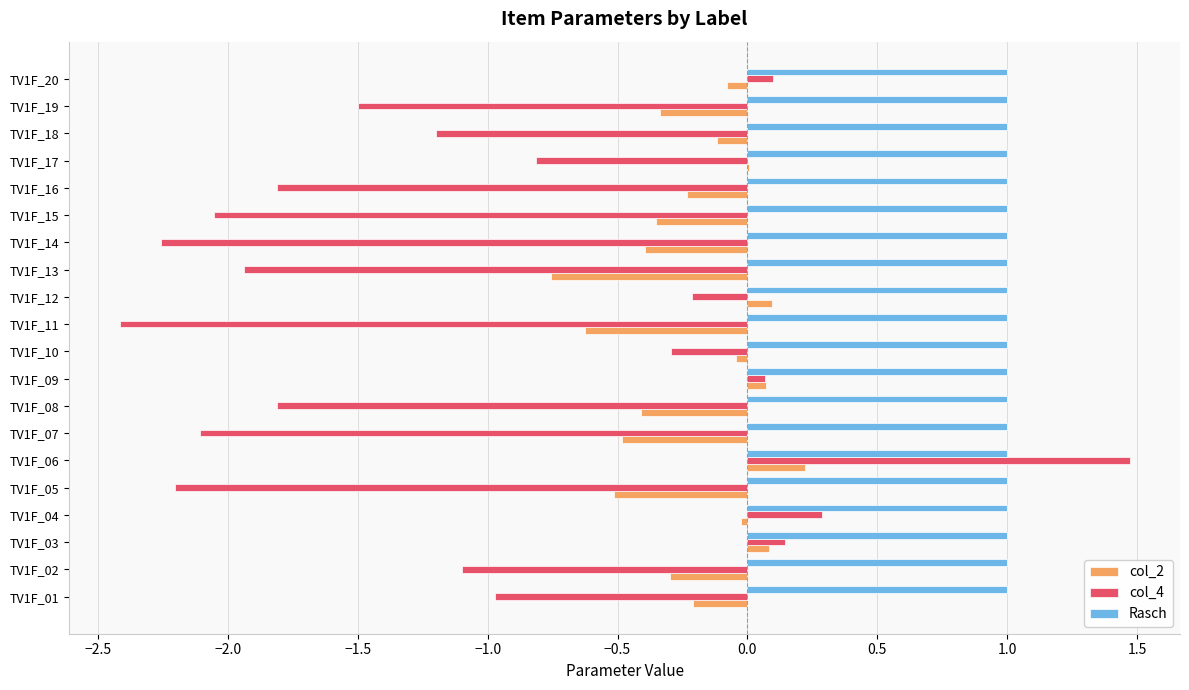

Which category has the highest value across all series?

TV1F_06